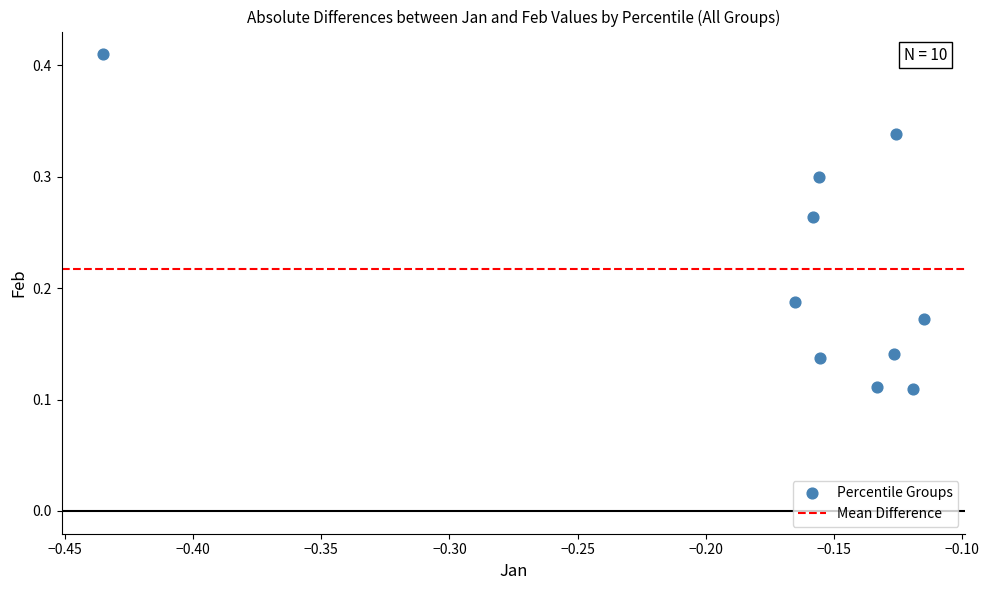

How many points are shown in the scatter plot?

10